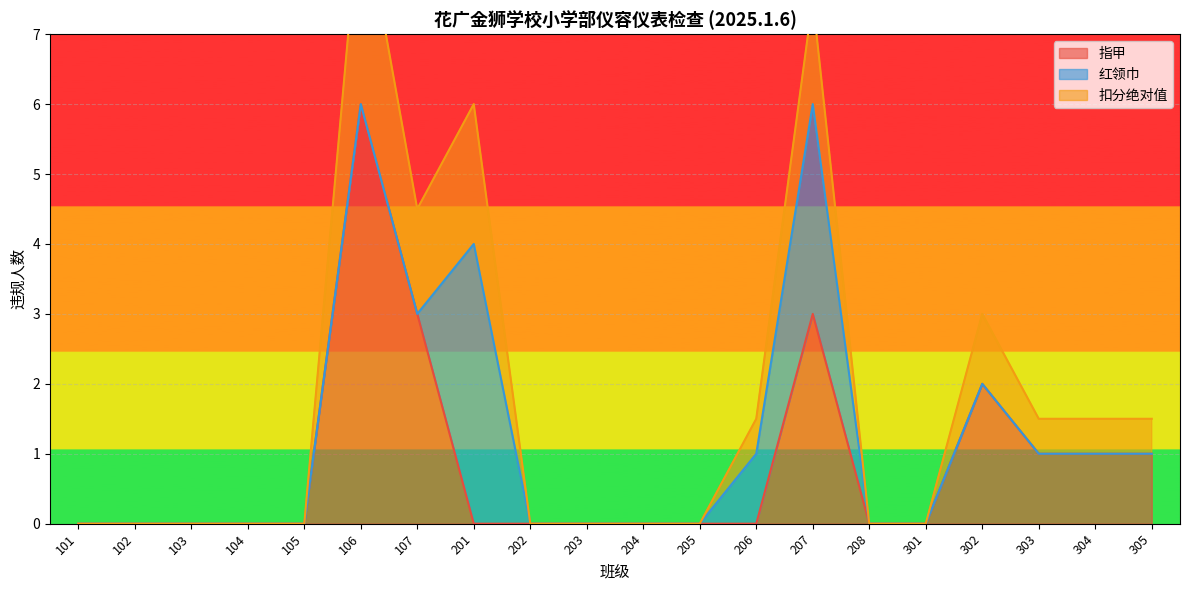

How many 指甲 values are between 0 and 1?

16